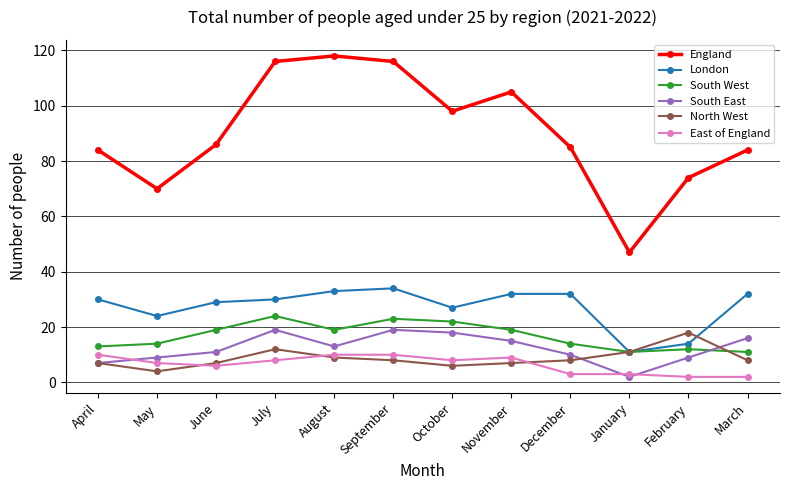

What is the total value across all series at April?

151